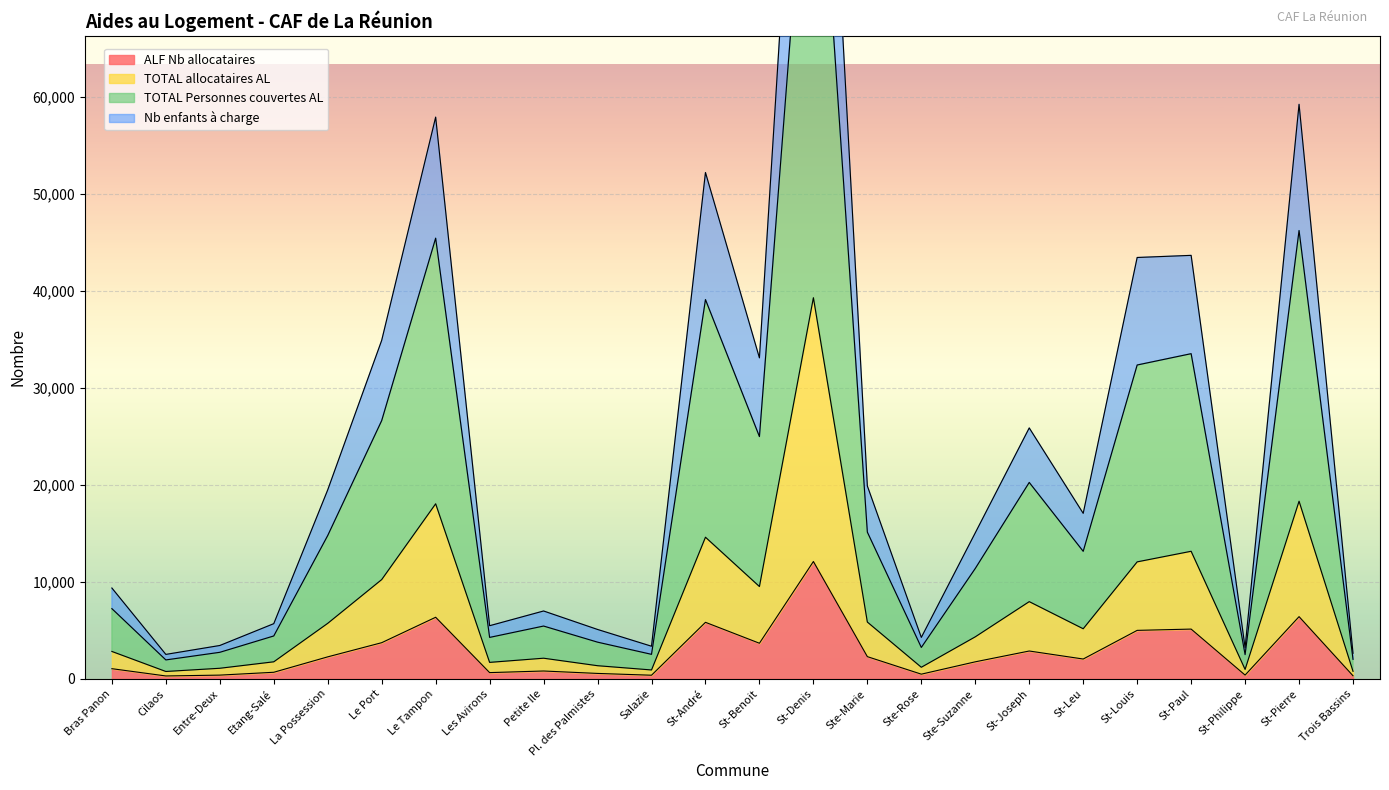

Reading left to right, what are all the values shown in this chart?

ALF Nb allocataires: 1050	300	387	680	2270	3730	6351	645	811	561	376	5830	3673	12100	2291	485	1758	2872	2046	5000	5132	391	6415	317
TOTAL allocataires AL: 2827	762	1093	1759	5725	10237	18049	1700	2130	1357	919	14603	9520	39295	5857	1196	4335	7963	5167	12062	13154	976	18315	778
TOTAL Personnes couvertes AL: 9365	2522	3441	5691	19487	34900	57913	5480	6998	5094	3365	52203	33093	121849	19887	4274	15058	25870	17063	43442	43661	3214	59235	2637
Nb enfants à charge: 7240	1953	2738	4424	14780	26627	45432	4274	5445	3785	2529	39102	24980	96925	15126	3240	11383	20251	13149	32358	33525	2501	46223	2013